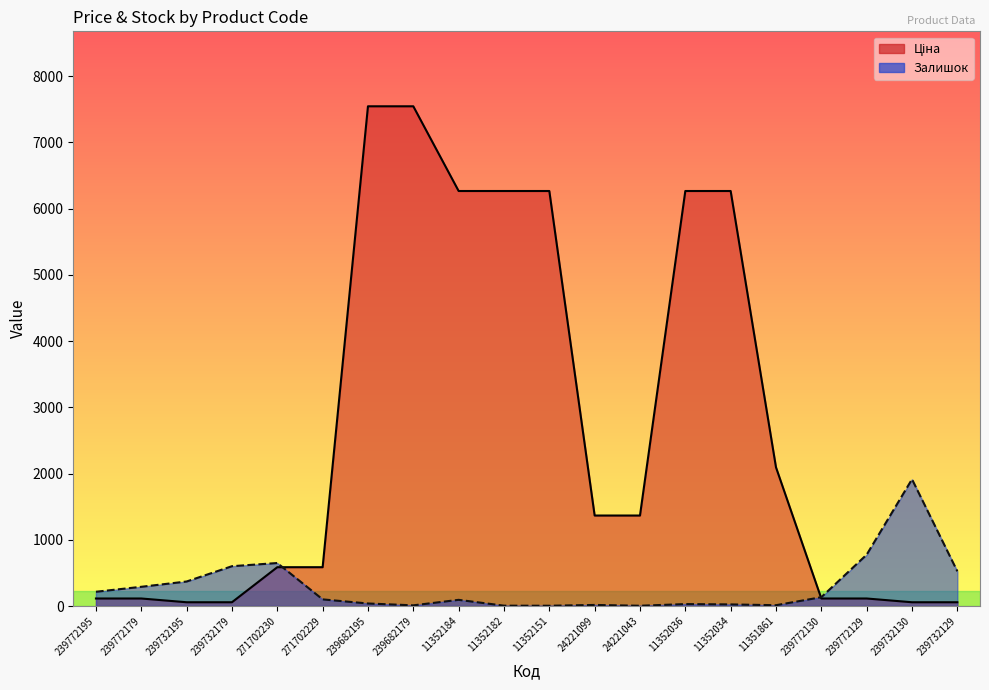

Which label corresponds to the largest value in the chart?

239682195